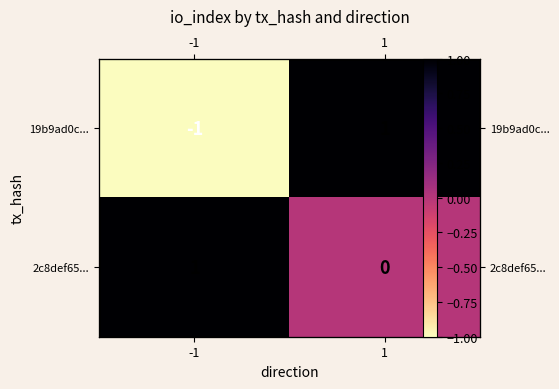

Read the 19b9ad0c... value at -1.

-1